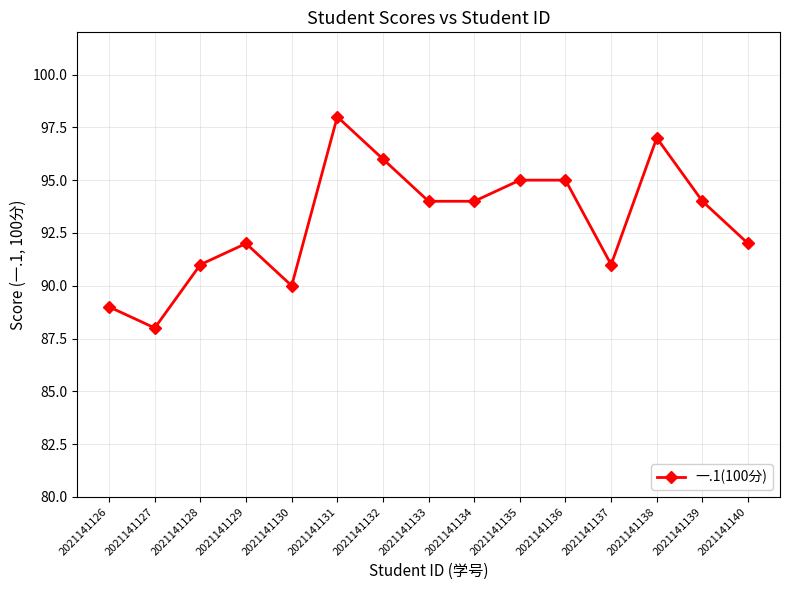

True or false: there are more than 0 points higher than both neighbors.

True